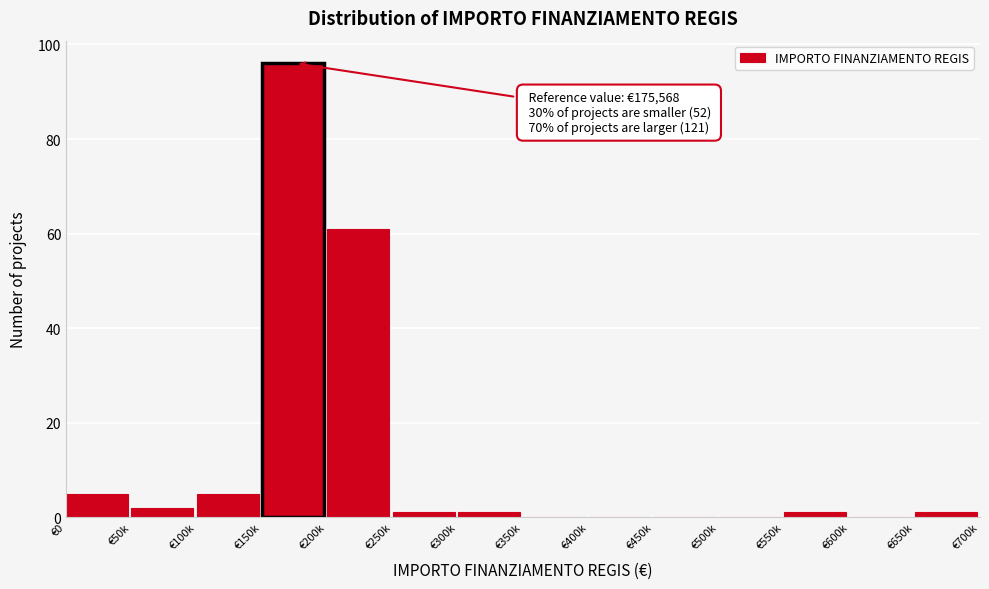

Reading left to right, what are all the values shown in this chart?

€0=5	€50k=2	€100k=5	€150k=96	€200k=61	€250k=1	€300k=1	€350k=0	€400k=0	€450k=0	€500k=0	€550k=1	€600k=0	€650k=1